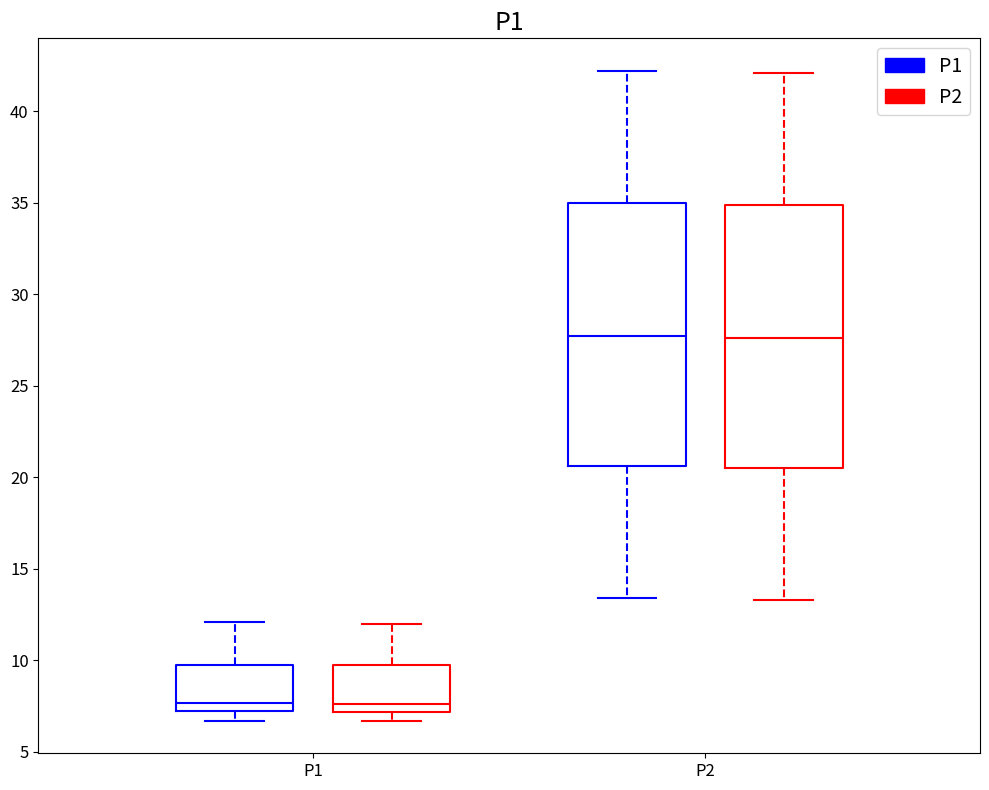

Reading left to right, read every box against the y-axis: the position of its median line, the range the box covers, and the ends of its whiskers. The values are not printed on the chart, so give them approximately, as read against the axis.

P1 (P1): median 7.5, box 7.0 to 10.0, whiskers 6.5 to 12.0
P1 (P2): median 7.5, box 7.0 to 10.0, whiskers 6.5 to 12.0
P2 (P1): median 27.5, box 20.5 to 35.0, whiskers 13.5 to 42.0
P2 (P2): median 27.5, box 20.5 to 35.0, whiskers 13.5 to 42.0